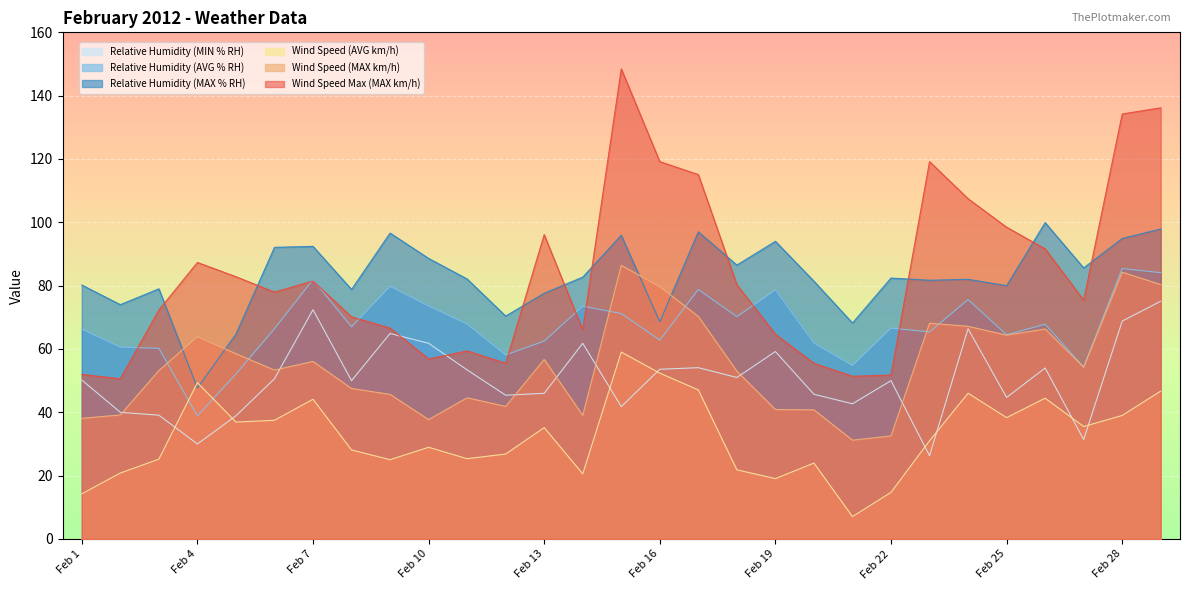

List the series in order of their peak value, lowest first.

Wind Speed (AVG km/h), Relative Humidity (MIN % RH), Relative Humidity (AVG % RH), Wind Speed (MAX km/h), Relative Humidity (MAX % RH), Wind Speed Max (MAX km/h)